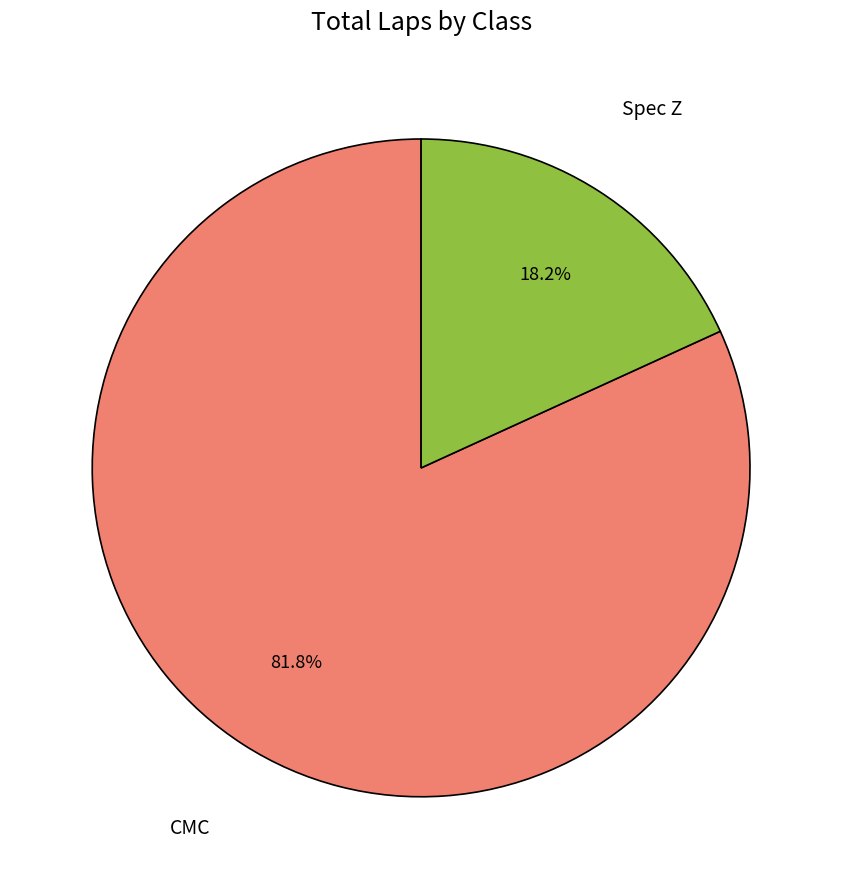

How many slices are in this pie chart?

2